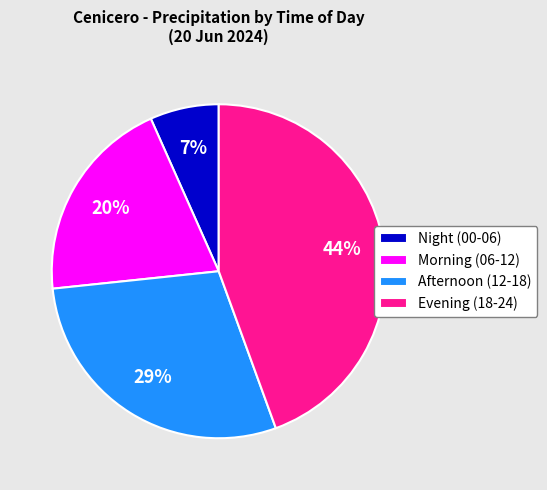

Which slice is the largest?

Evening (18-24)